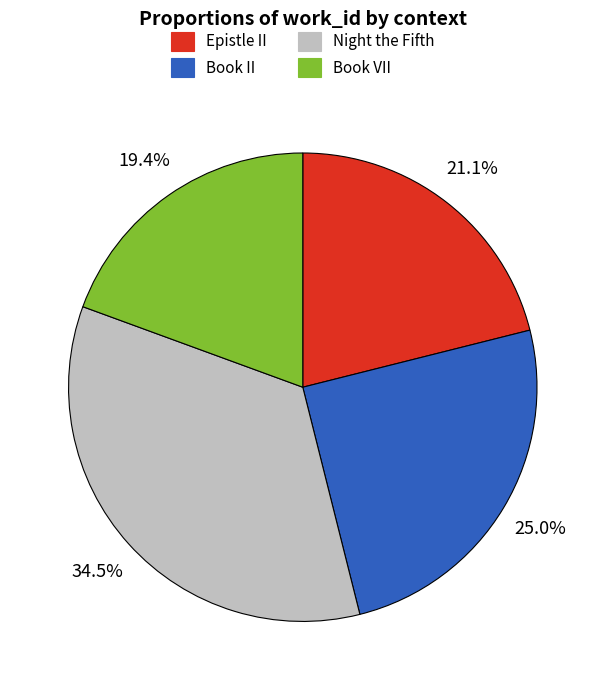

What portion of the pie excludes Night the Fifth?

65.5%